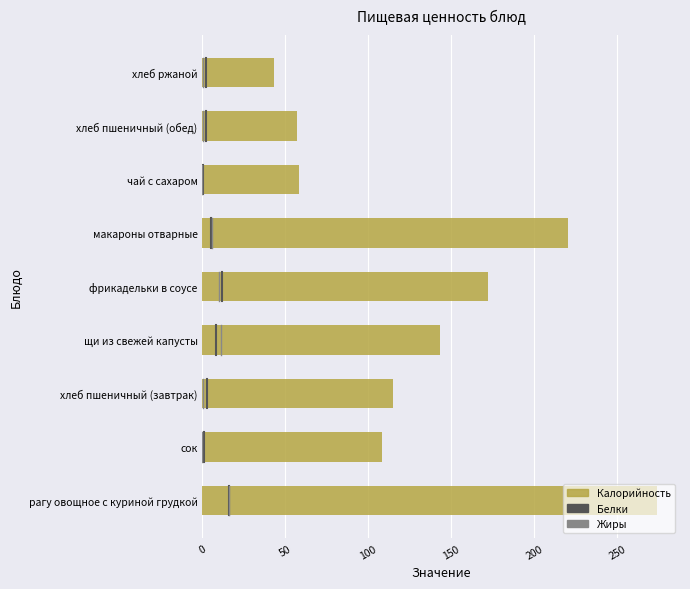

How many data points does each series have?

9